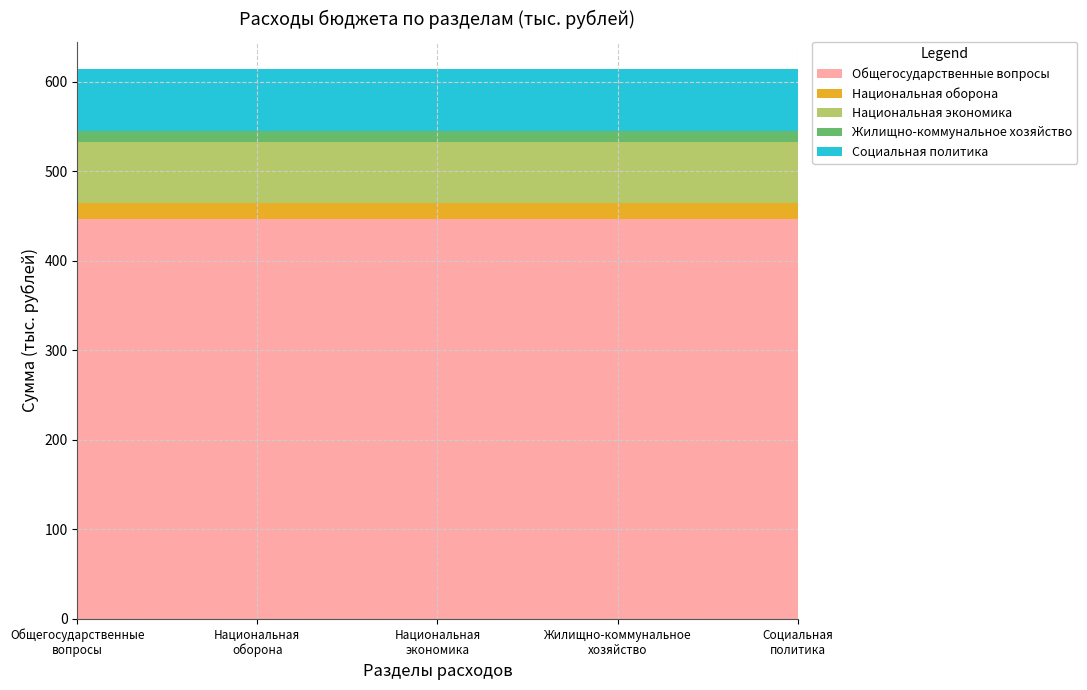

Reading right to left, extract all data points from this chart.

Общегосударственные вопросы: Социальная политика=446.7	Жилищно-коммунальное хозяйство=446.7	Национальная экономика=446.7	Национальная оборона=446.7	Общегосударственные вопросы=446.7
Национальная оборона: Социальная политика=17.4	Жилищно-коммунальное хозяйство=17.4	Национальная экономика=17.4	Национальная оборона=17.4	Общегосударственные вопросы=17.4
Национальная экономика: Социальная политика=68.7	Жилищно-коммунальное хозяйство=68.7	Национальная экономика=68.7	Национальная оборона=68.7	Общегосударственные вопросы=68.7
Жилищно-коммунальное хозяйство: Социальная политика=12.1	Жилищно-коммунальное хозяйство=12.1	Национальная экономика=12.1	Национальная оборона=12.1	Общегосударственные вопросы=12.1
Социальная политика: Социальная политика=68.7	Жилищно-коммунальное хозяйство=68.7	Национальная экономика=68.7	Национальная оборона=68.7	Общегосударственные вопросы=68.7